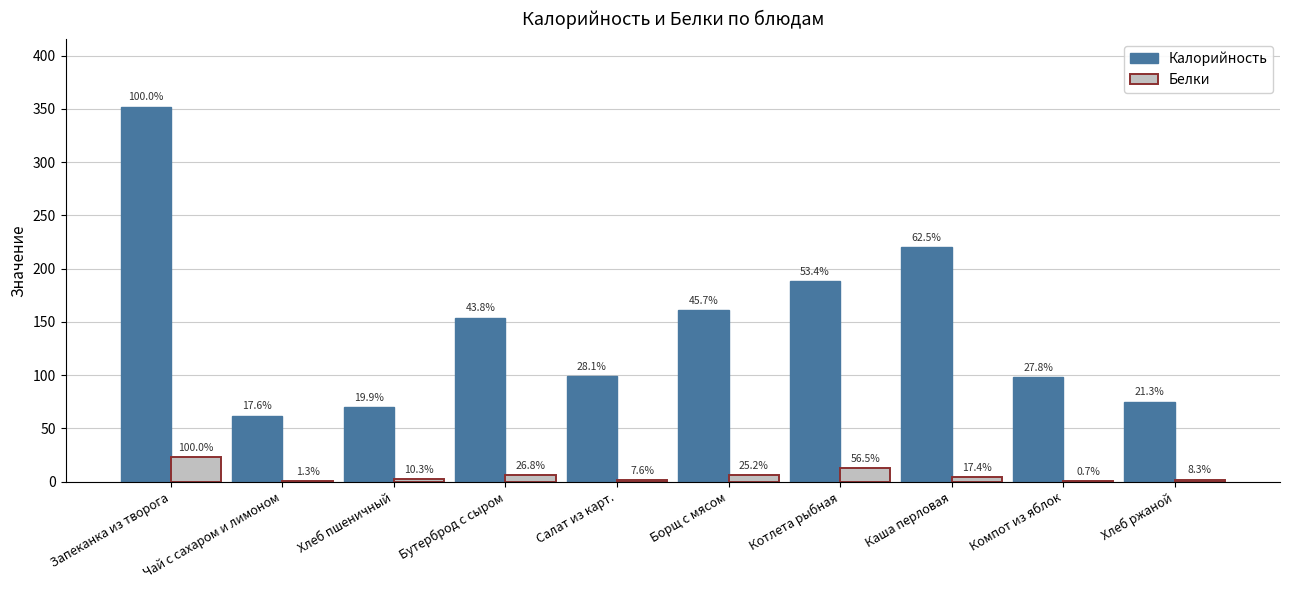

What are all the series names shown in the legend?

Калорийность, Белки